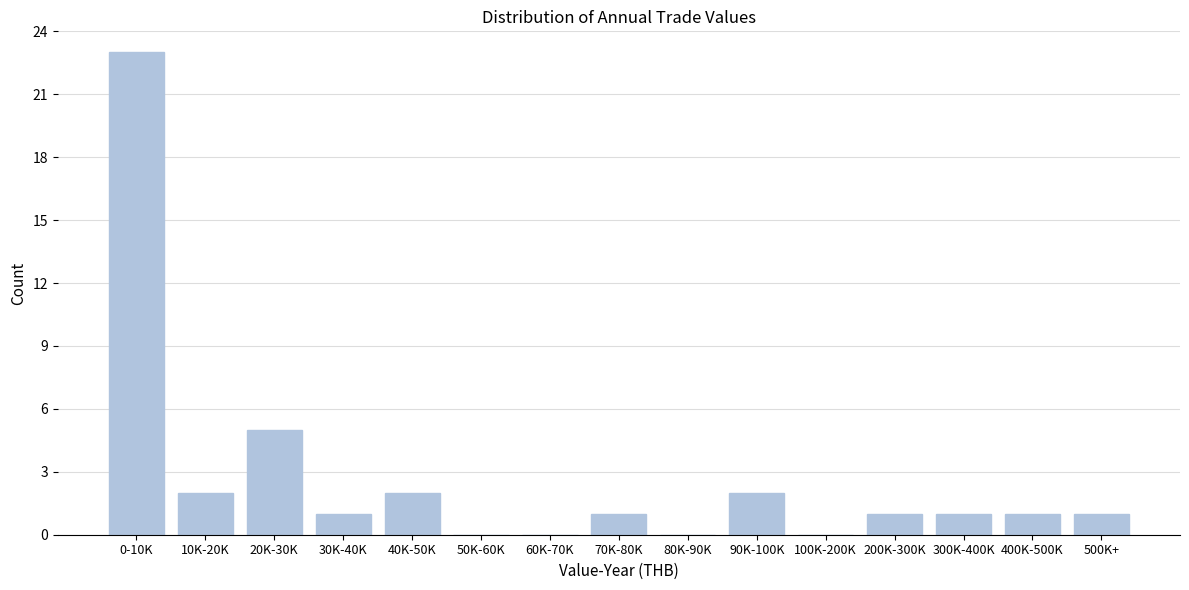

Reading left to right, transcribe all the data shown in this chart.

0-10K=23	10K-20K=2	20K-30K=5	30K-40K=1	40K-50K=2	50K-60K=0	60K-70K=0	70K-80K=1	80K-90K=0	90K-100K=2	100K-200K=0	200K-300K=1	300K-400K=1	400K-500K=1	500K+=1